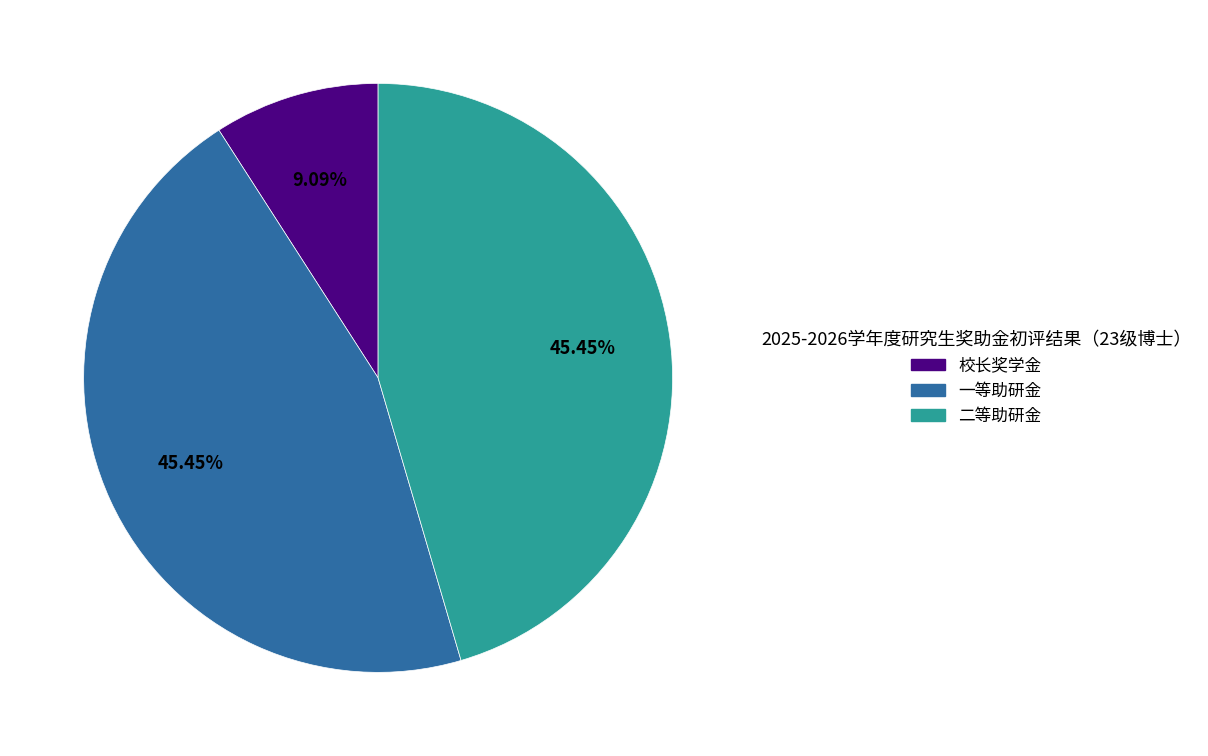

Which category has the smallest portion of the pie?

校长奖学金